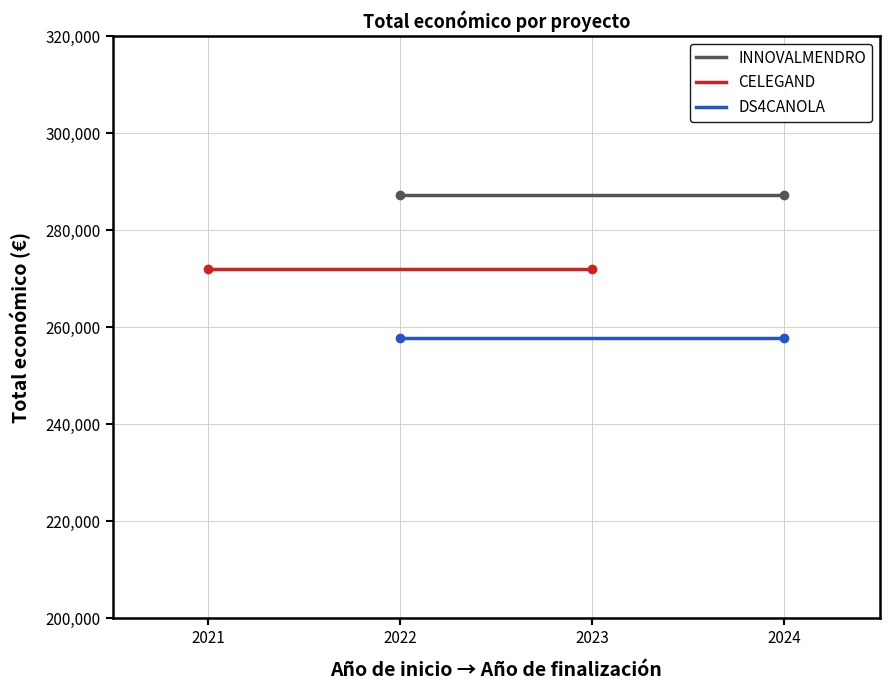

Rank the series by their average value, from lowest to highest.

DS4CANOLA, CELEGAND, INNOVALMENDRO